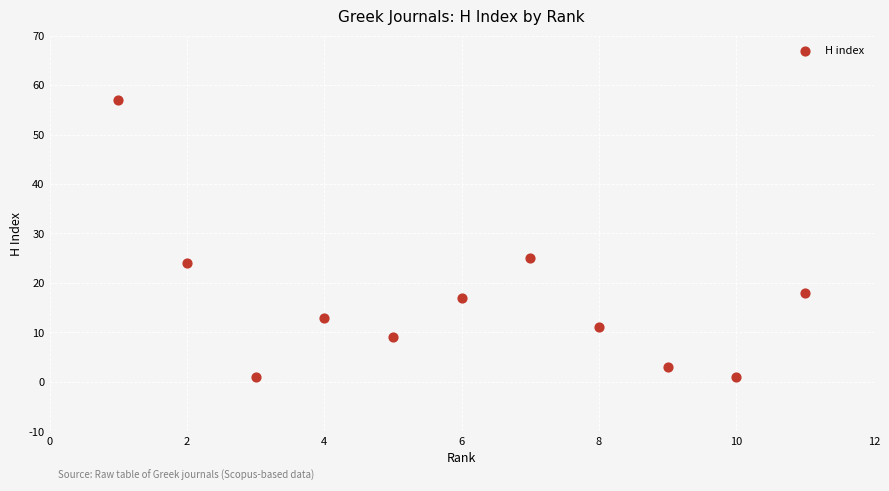

What is the average Y value?

16